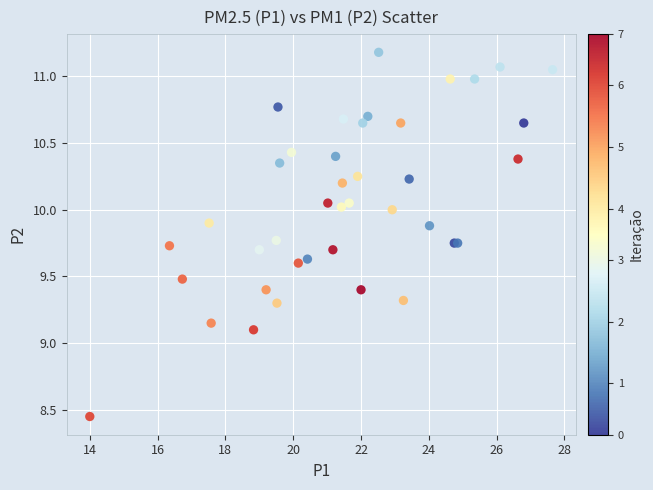

What Y value in the scatter plot is closest to 9?

9.1